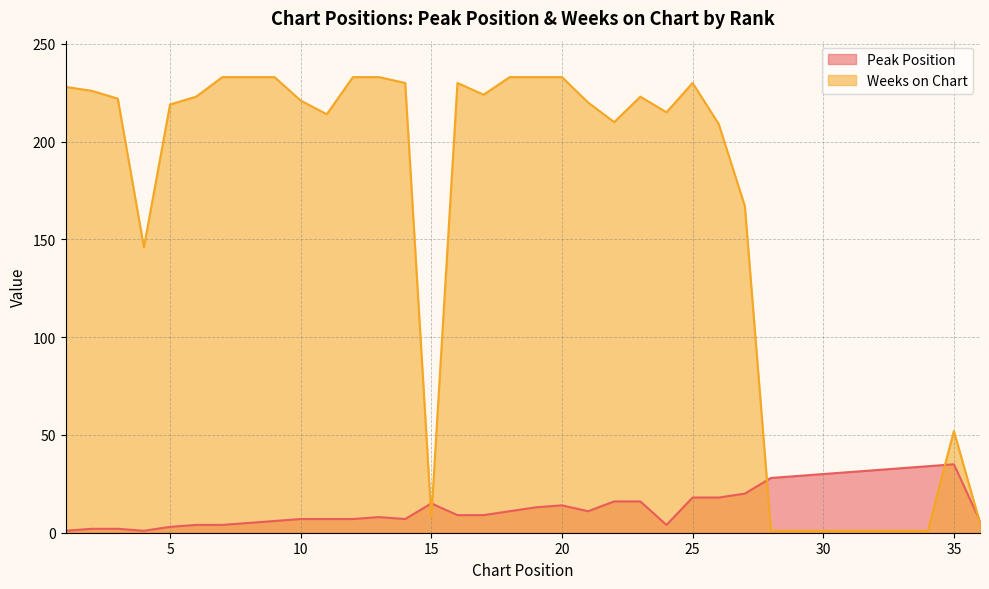

Reading left to right, transcribe all the data shown in this chart.

Peak Position: 1	2	2	1	3	4	4	5	6	7	7	7	8	7	15	9	9	11	13	14	11	16	16	4	18	18	20	28	29	30	31	32	33	34	35	6
Weeks on Chart: 228	226	222	146	219	223	233	233	233	221	214	233	233	230	8	230	224	233	233	233	220	210	223	215	230	209	167	1	1	1	1	1	1	1	52	5